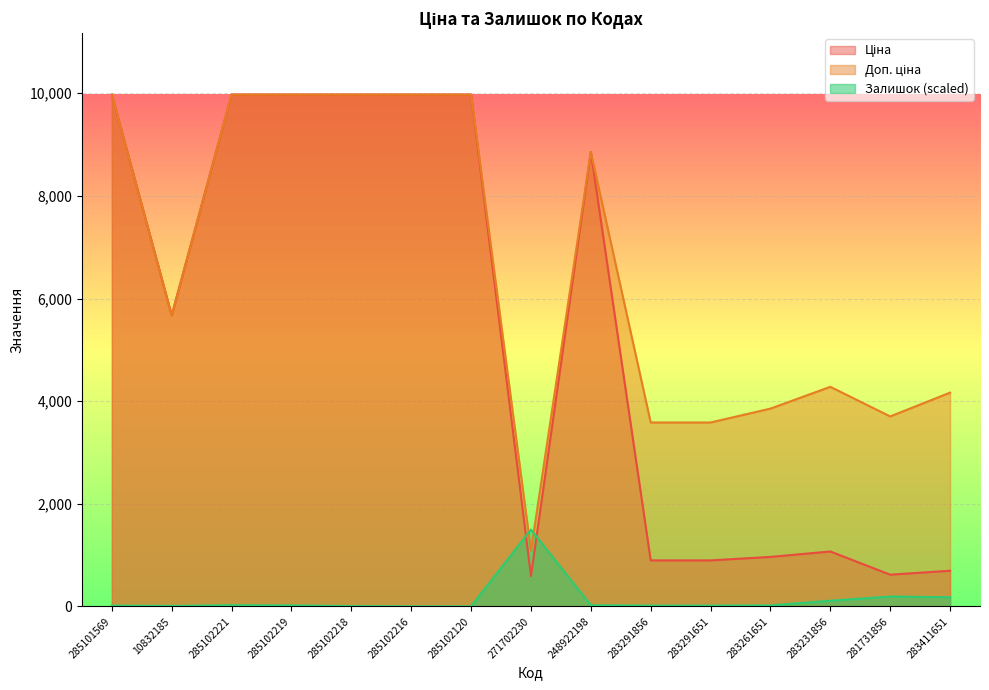

Reading left to right, what are all the values shown in this chart?

Ціна: 9975.0	5673.8	9975.0	9975.0	9975.0	9975.0	9975.0	589.9	8856.7	895.9	895.9	963.5	1069.8	617.0	694.3
Доп. ціна: 9975.0	5673.8	9975.0	9975.0	9975.0	9975.0	9975.0	1081.7	8856.7	3583.6	3583.6	3854.0	4279.1	3701.9	4165.6
Залишок: 14.2	8.1	22.4	18.3	6.1	0.0	0.0	1496.2	22.4	14.2	14.2	18.3	109.8	191.1	176.9